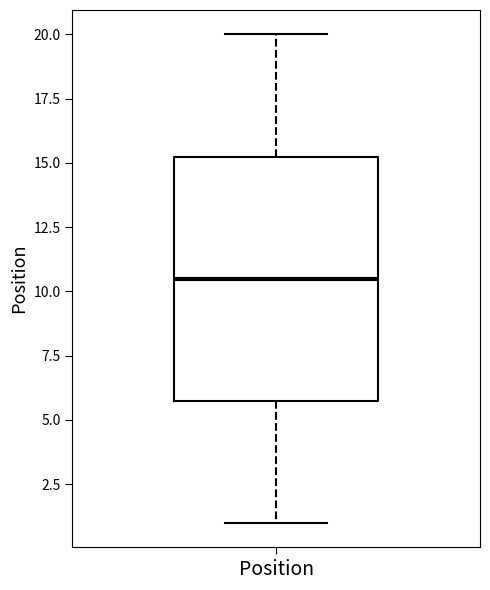

Where does the lower whisker of the box for Position end on the y-axis? The values are not printed on the chart, so give them approximately, as read against the axis.

1.0